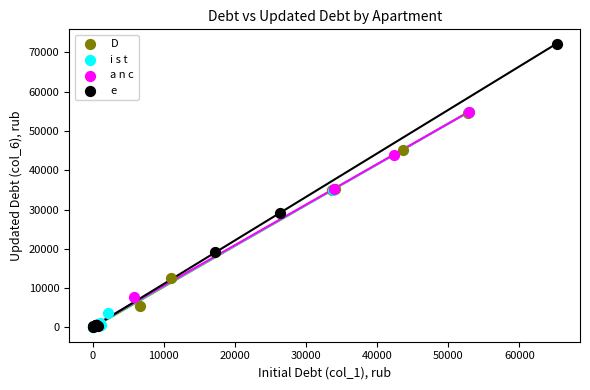

What are all the series names shown in the legend?

D, i s t, a n c, e